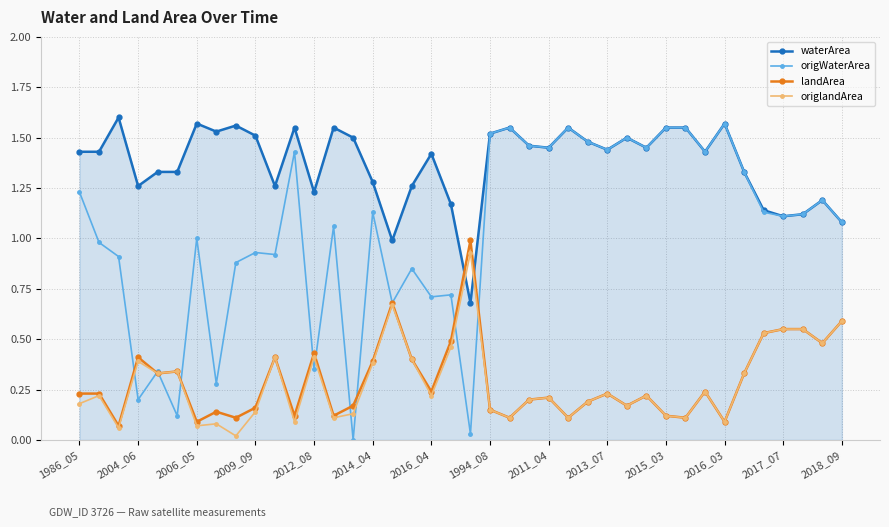

How many times do origlandArea and waterArea cross each other?

2